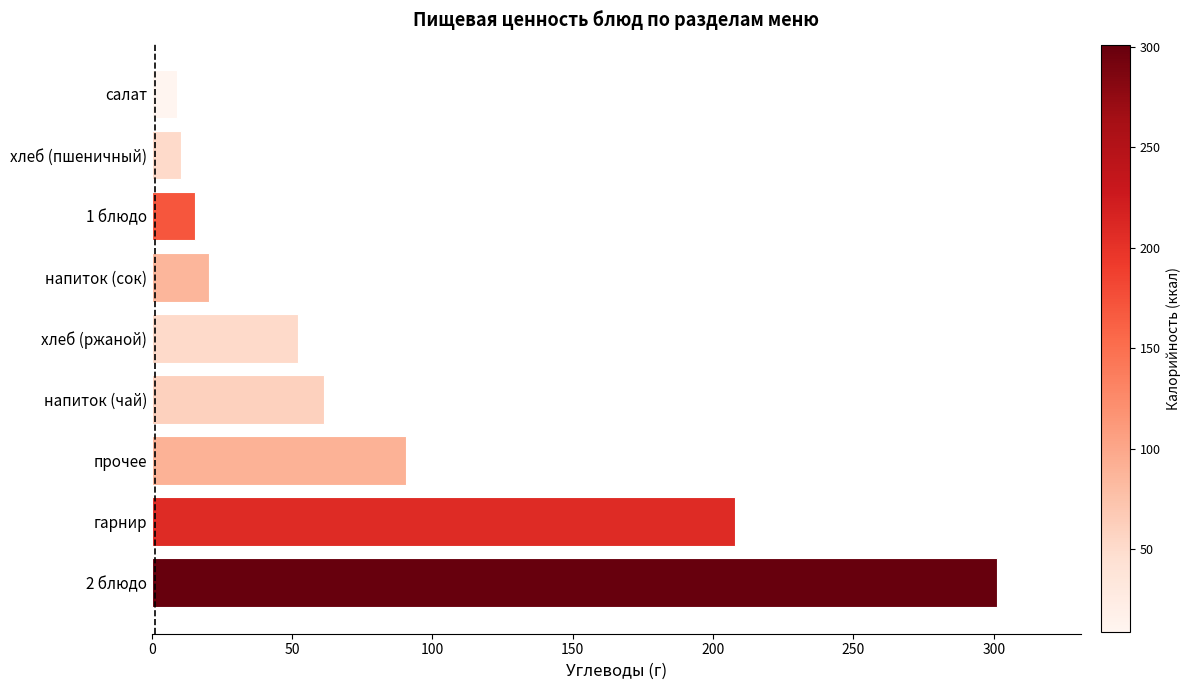

What is the smallest value displayed?

9.0